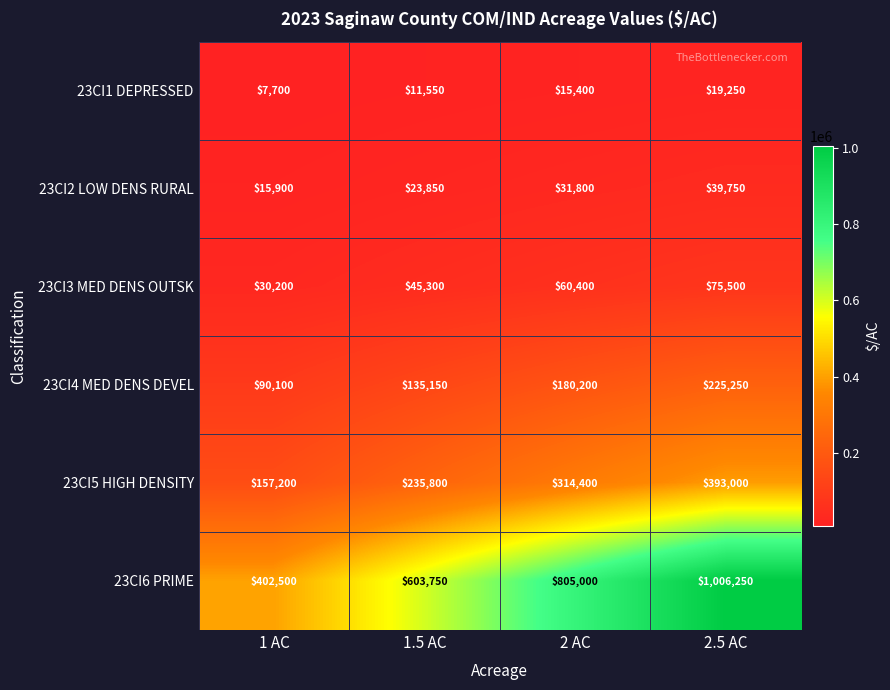

What is the difference between the 23CI6 PRIME values at 2.5 AC and 1.5 AC?

402500